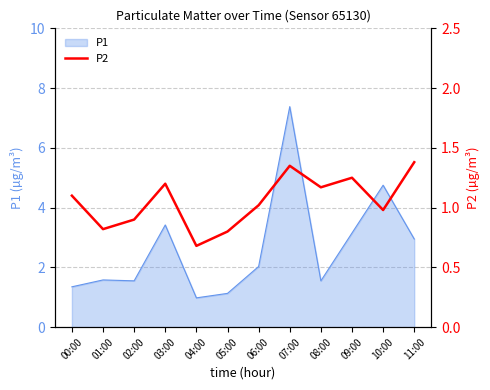

The P1 series shows 0.6 at 08:00. True or false?

False